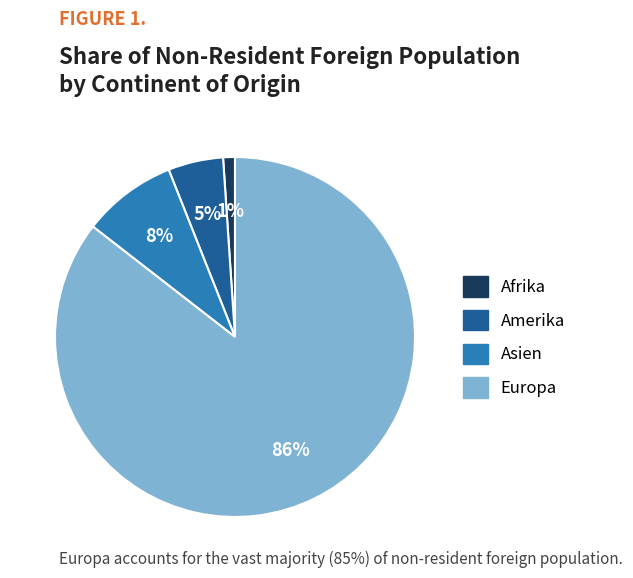

To the nearest percent, what is the average slice percentage?

25%